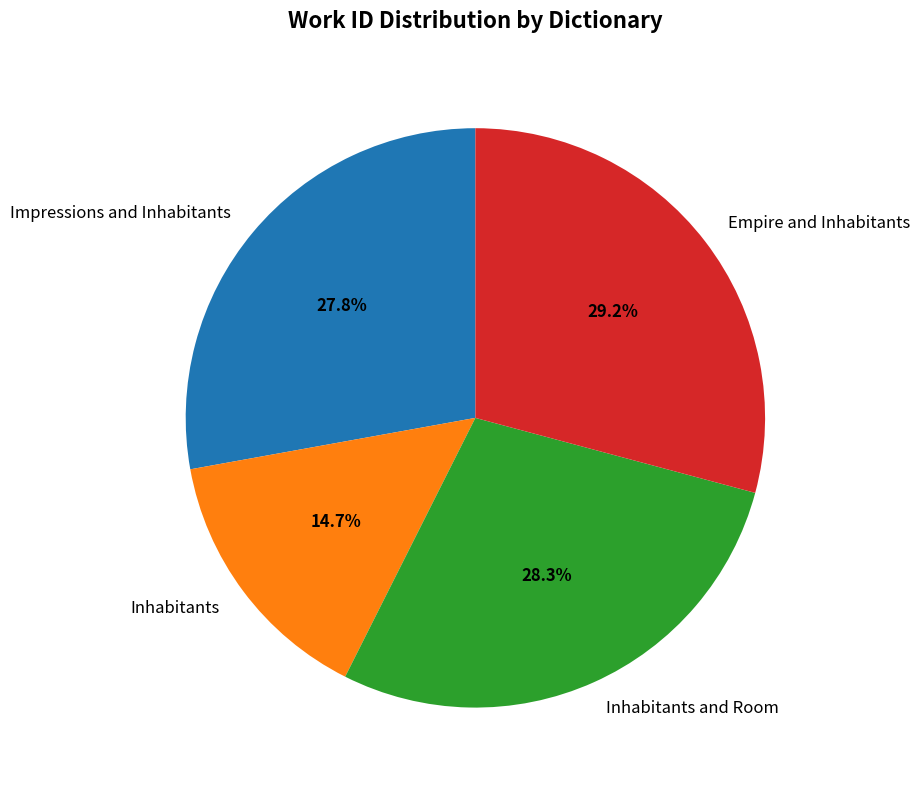

Which category has the smallest portion of the pie?

Inhabitants